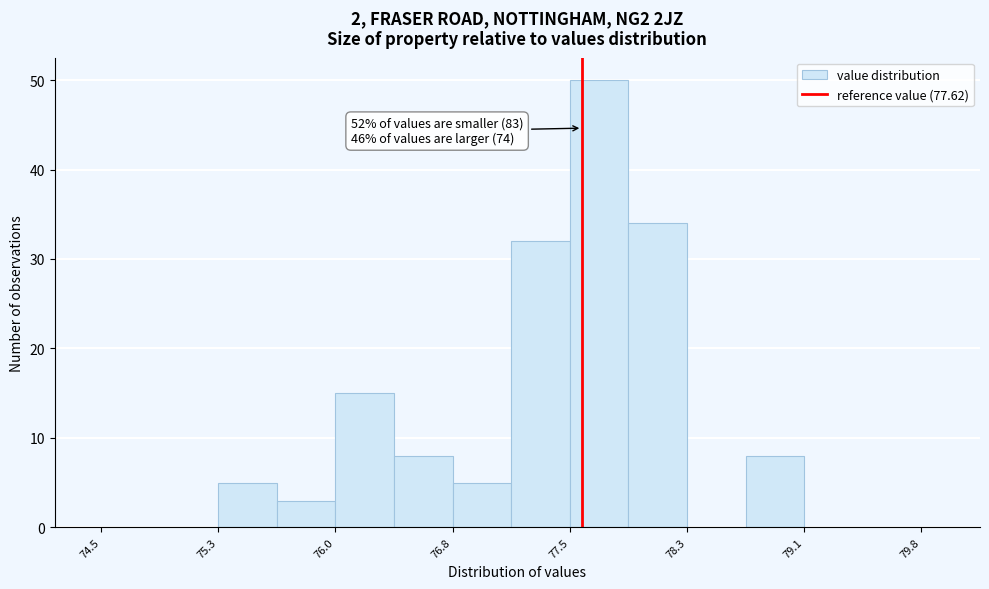

Read against the x-axis, roughly where is the centre of the tallest bar?

77.7